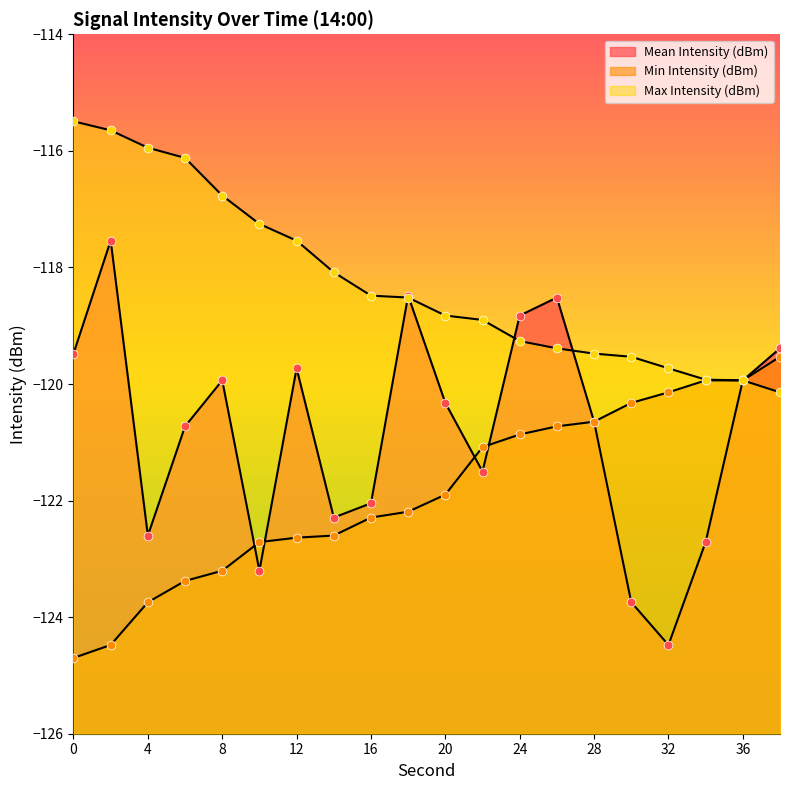

Which series contains the lowest Y value?

Min Intensity (dBm)